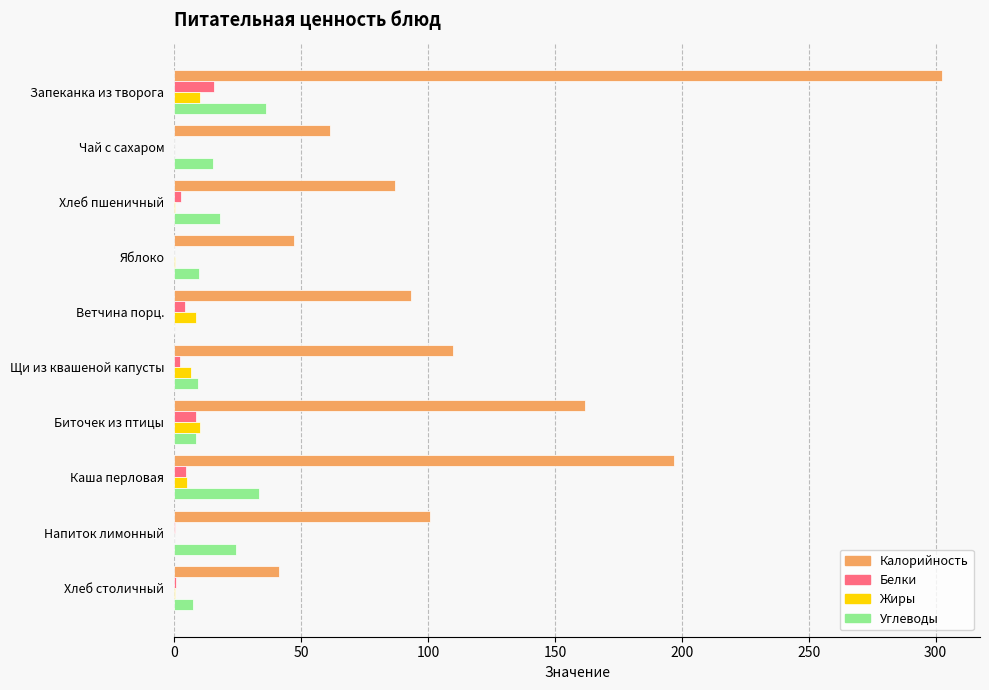

What is the sum of all Углеводы values?

162.7